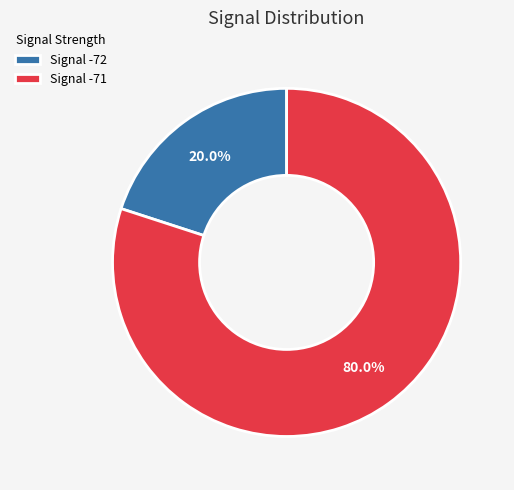

Which slice is the largest?

Signal -71